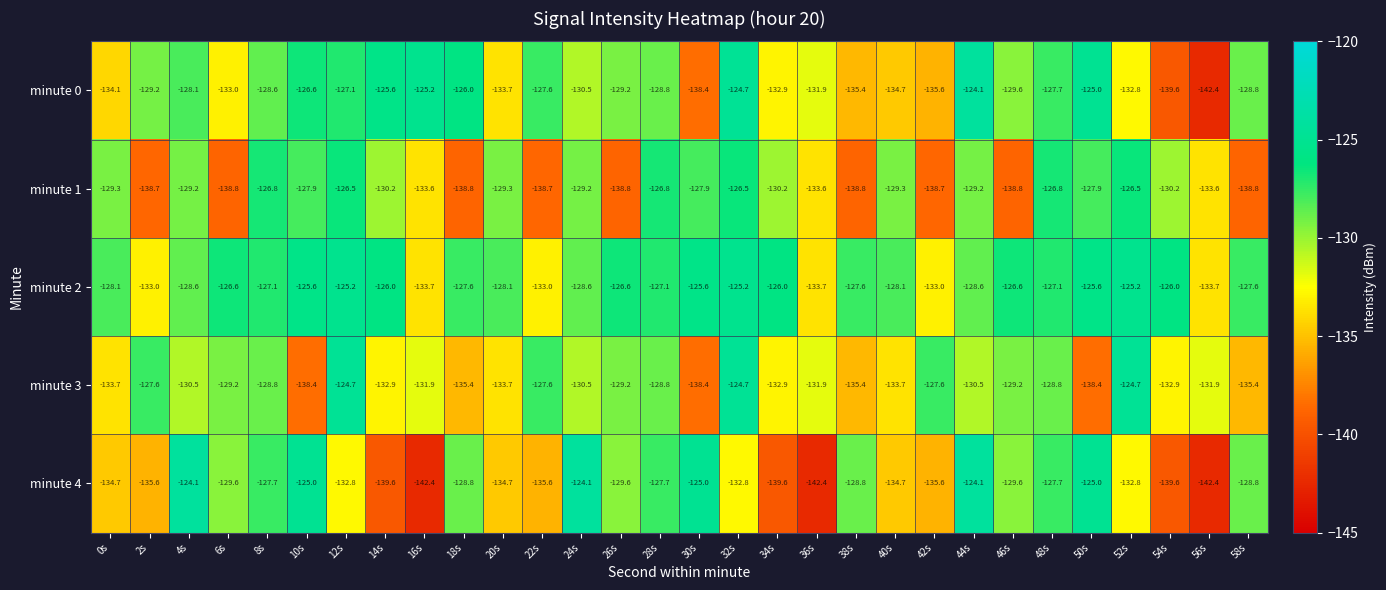

The minute 3 series shows -133.7 at 20s. True or false?

True